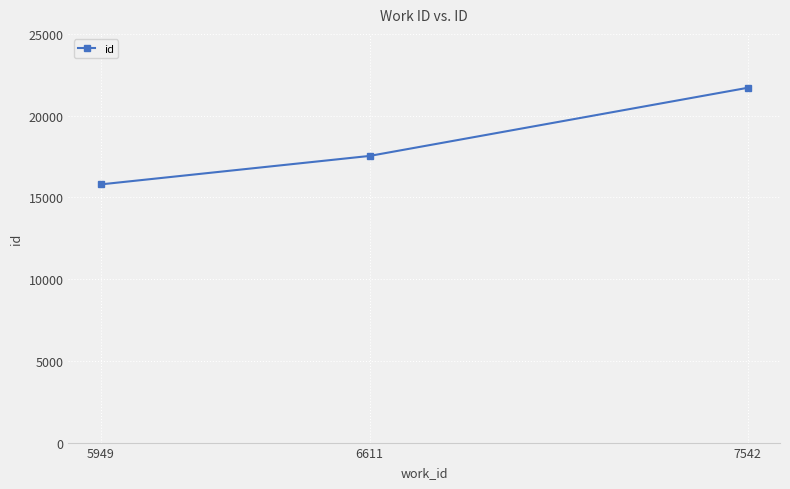

Reading right to left, list all the values displayed in this chart.

7542=21702	6611=17535	5949=15794